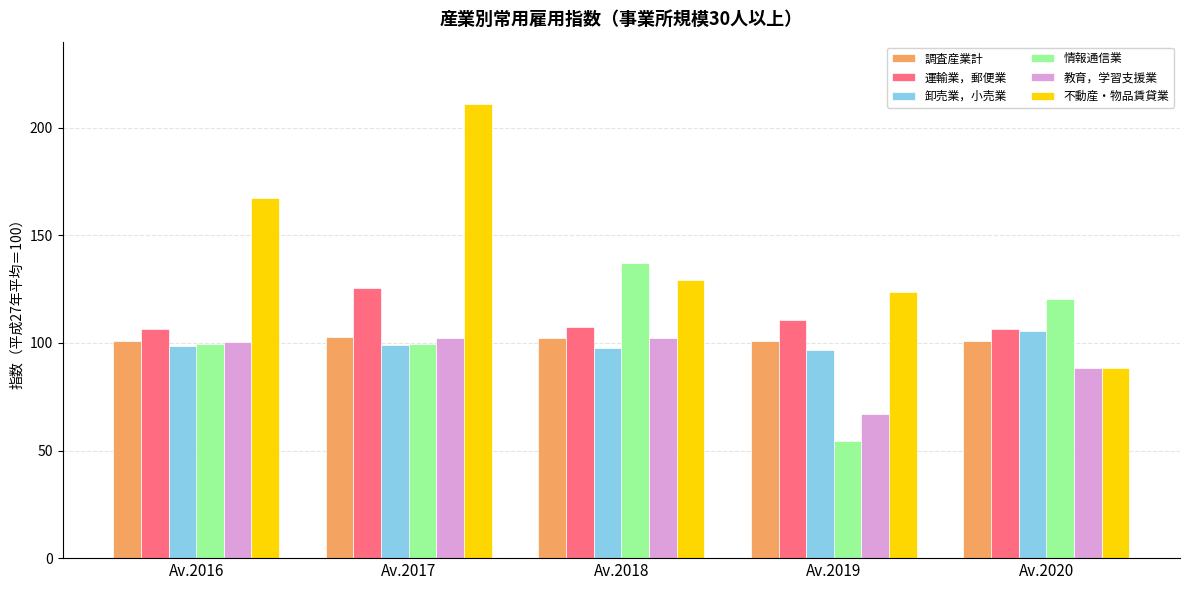

How many values in the 情報通信業 series exceed 99?

4